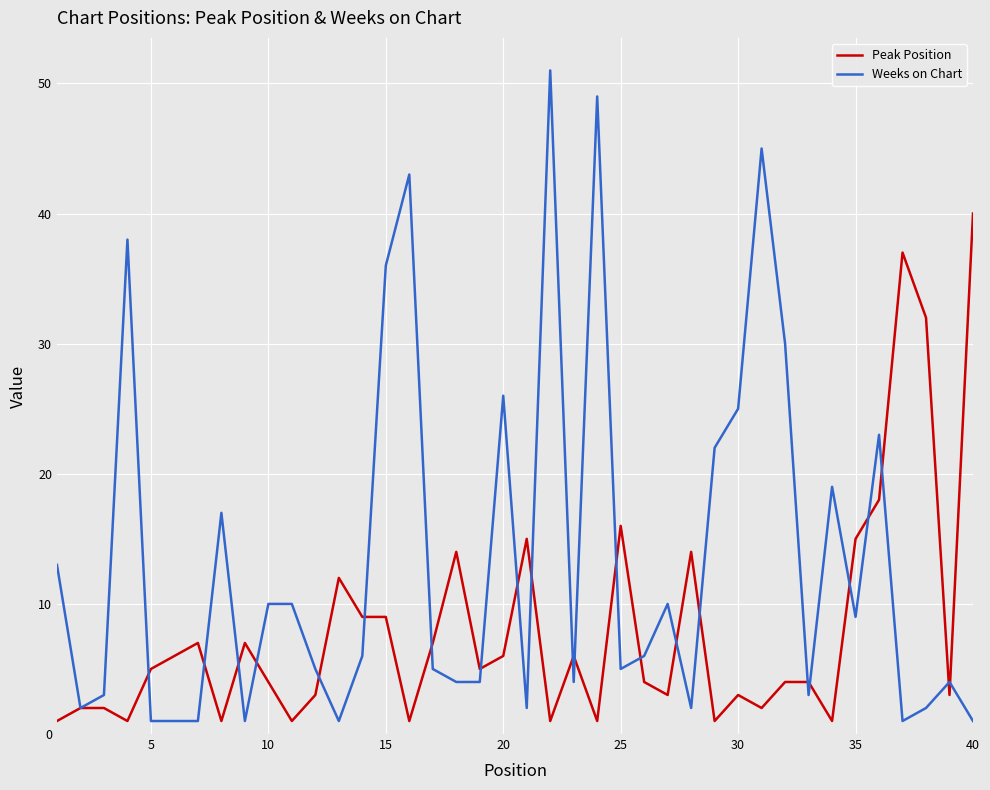

Which series has the widest spread of values?

Weeks on Chart